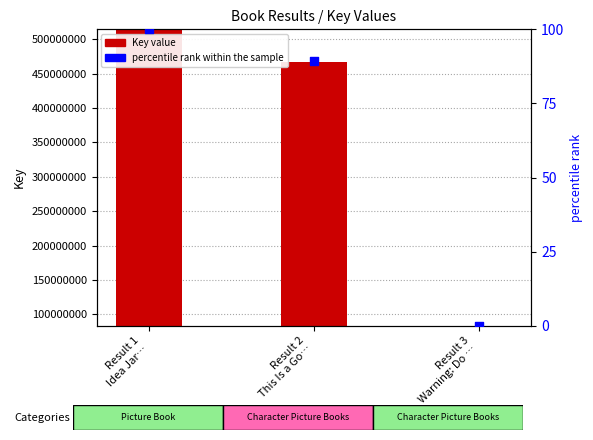

Which series reaches the minimum Y coordinate?

percentile rank within the sample